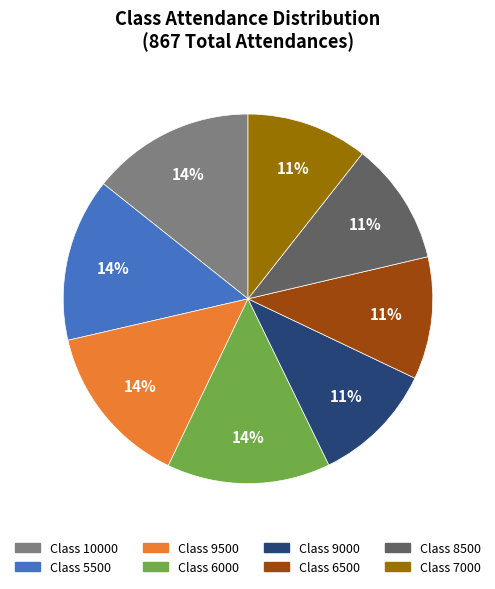

To the nearest percent, what percentage of the pie is Class 9000?

11%